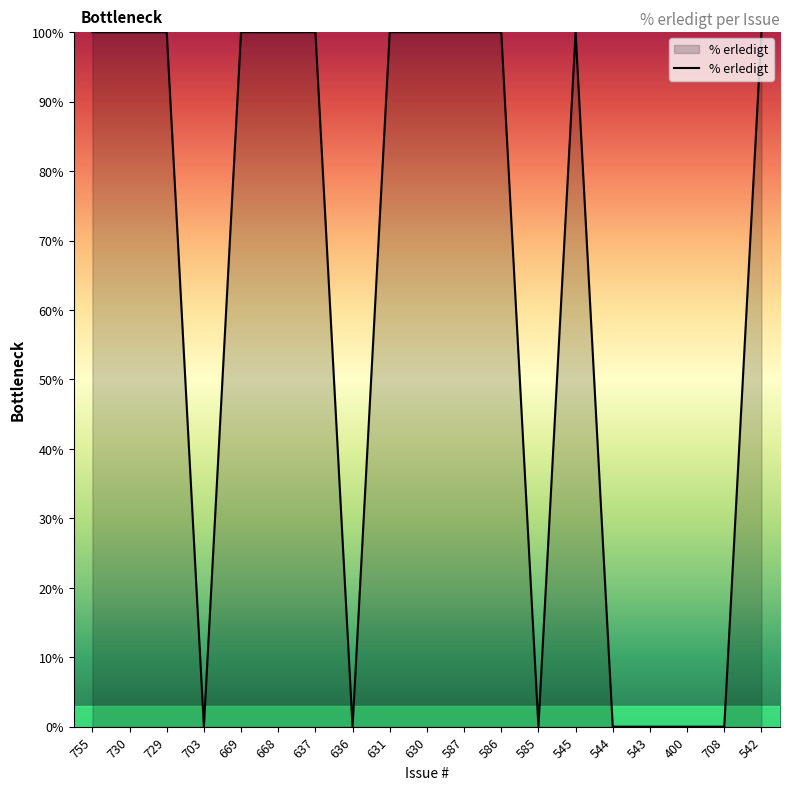

Count the number of data series in this chart.

1